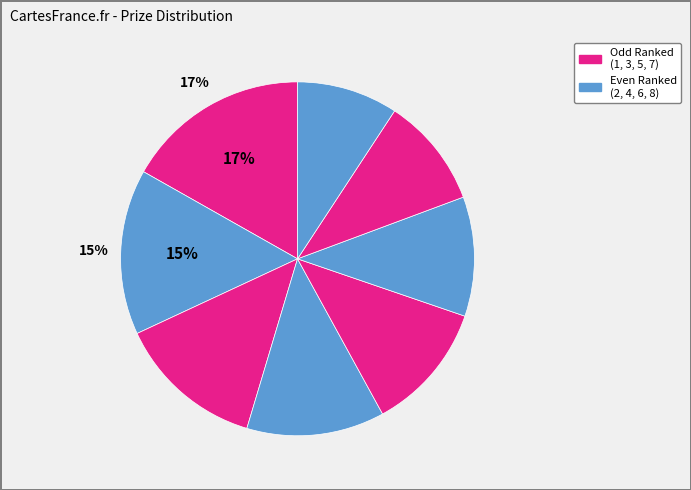

How many slices are in this pie chart?

8